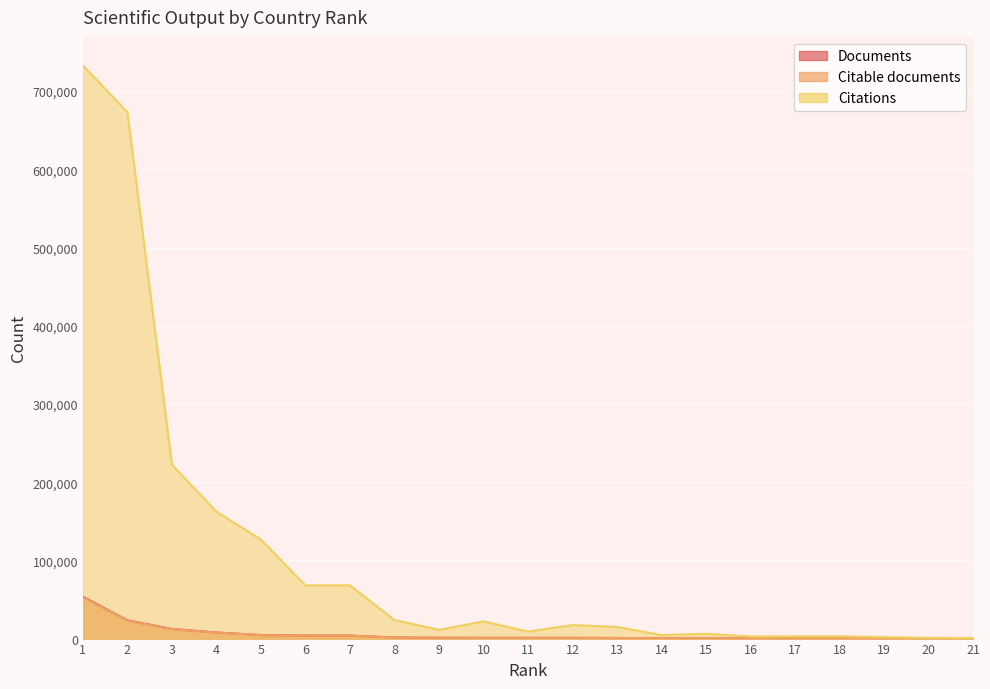

What is the smallest value displayed?

32